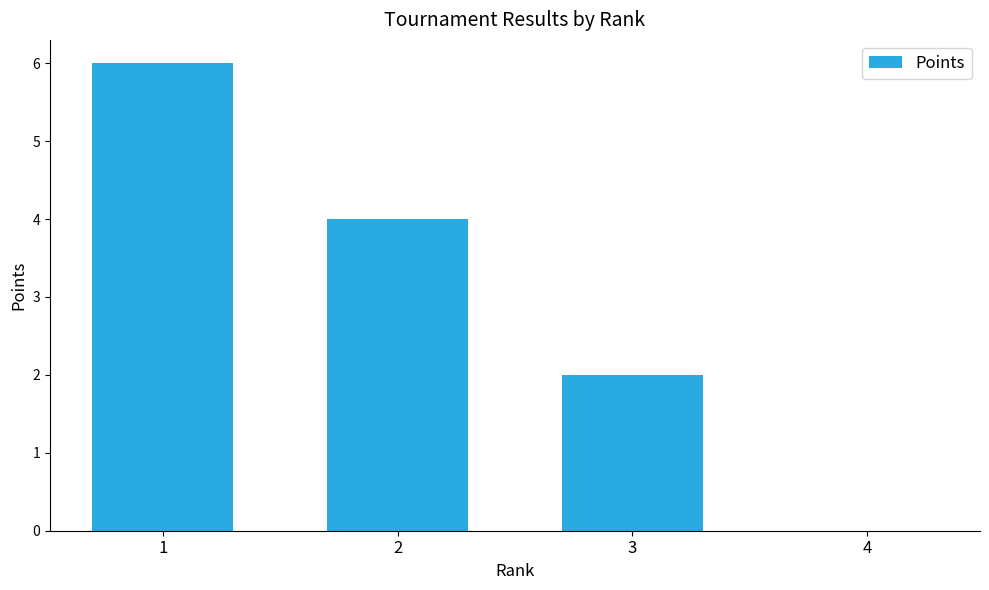

What value does the data have at 2?

4